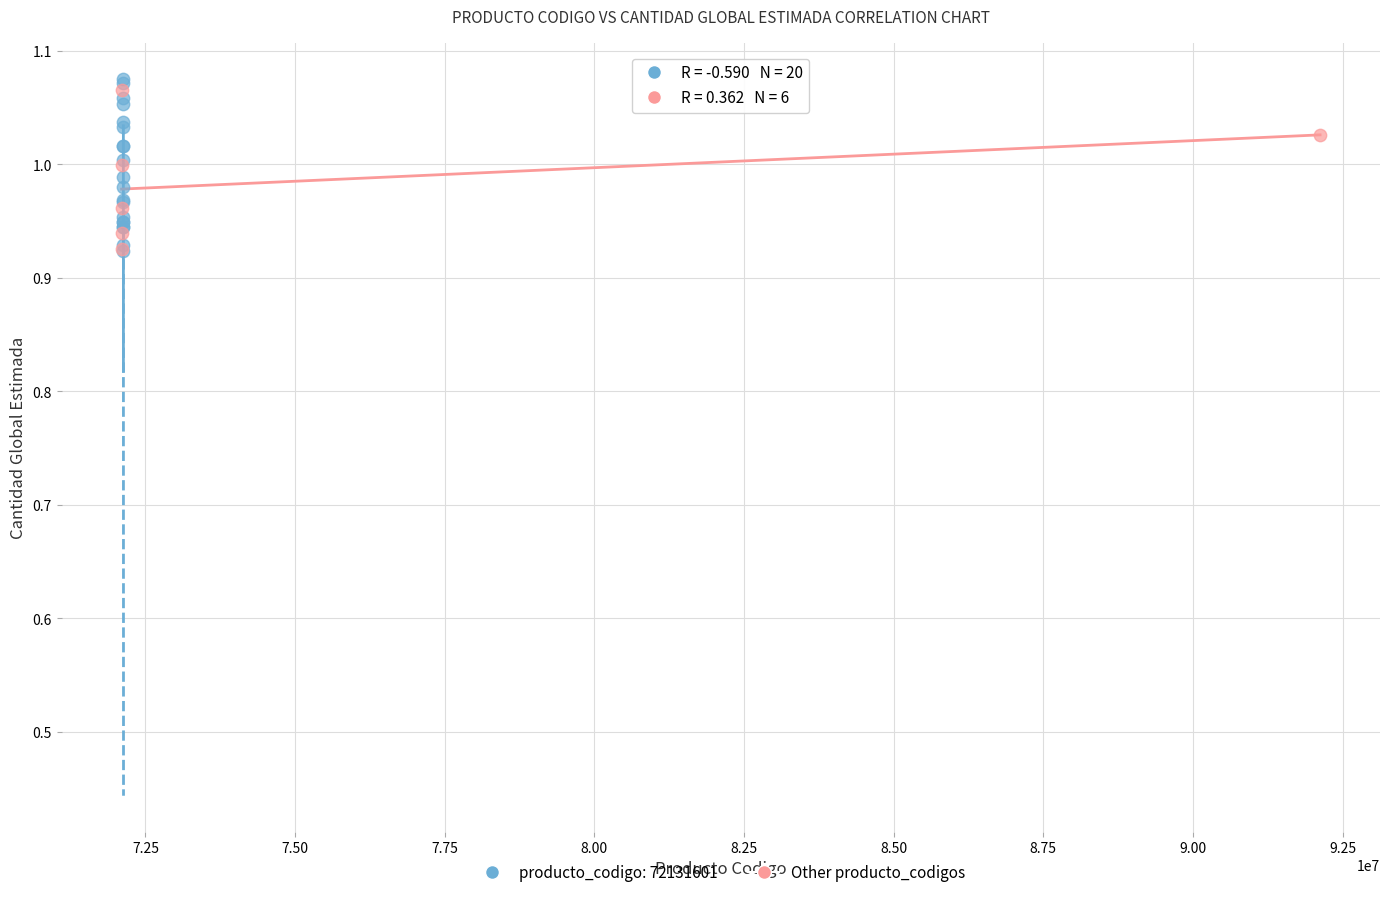

Which series has the widest spread of Y values?

producto_codigo: 72131601